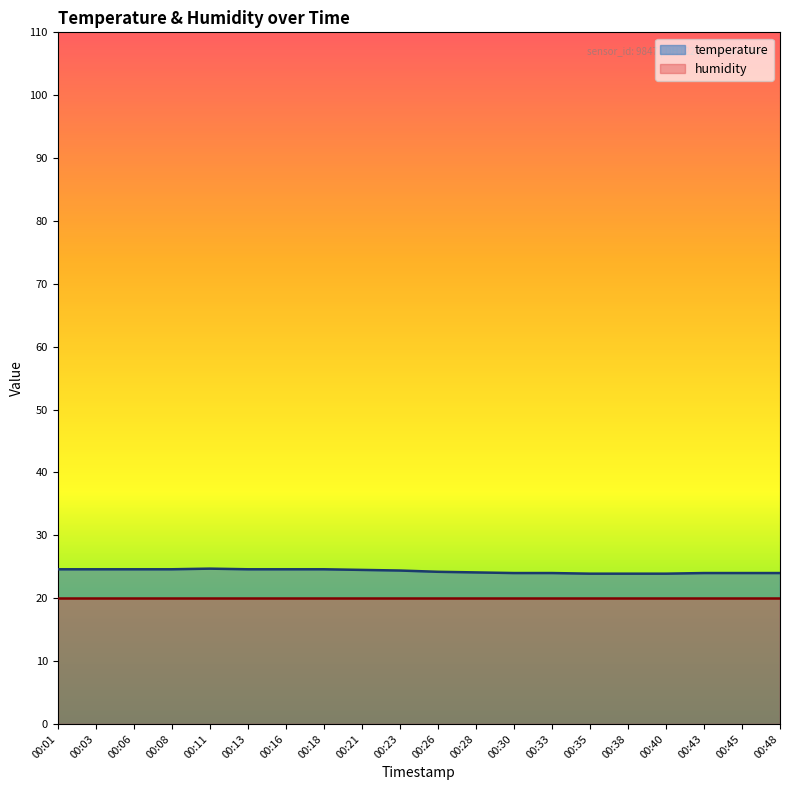

The value at 00:48 is 24.0. True or false?

True